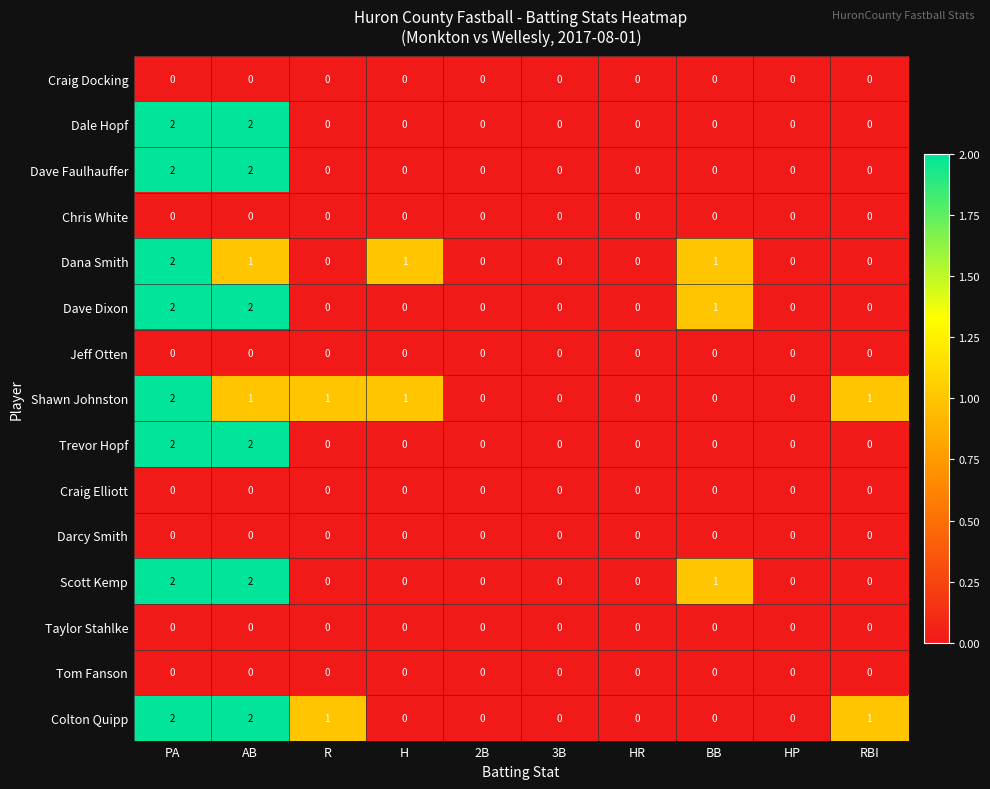

At which category is the sum across all series the highest?

PA